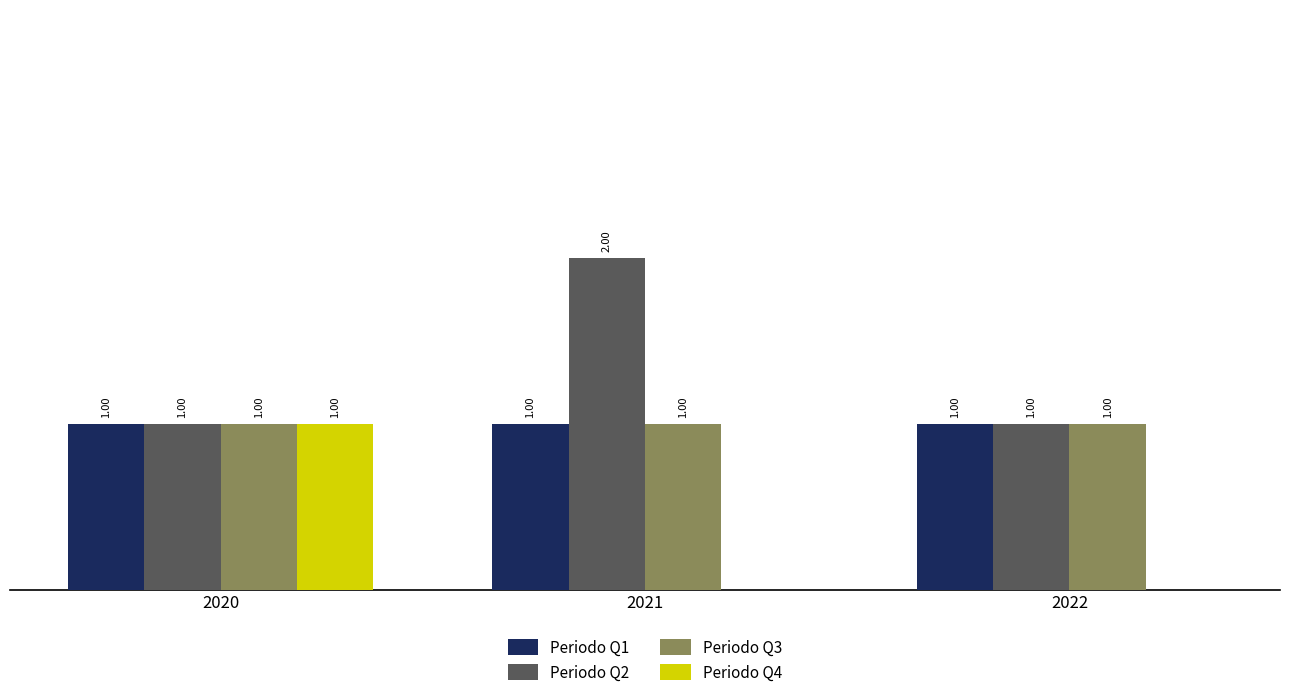

At how many categories does at least one series exceed 1?

1